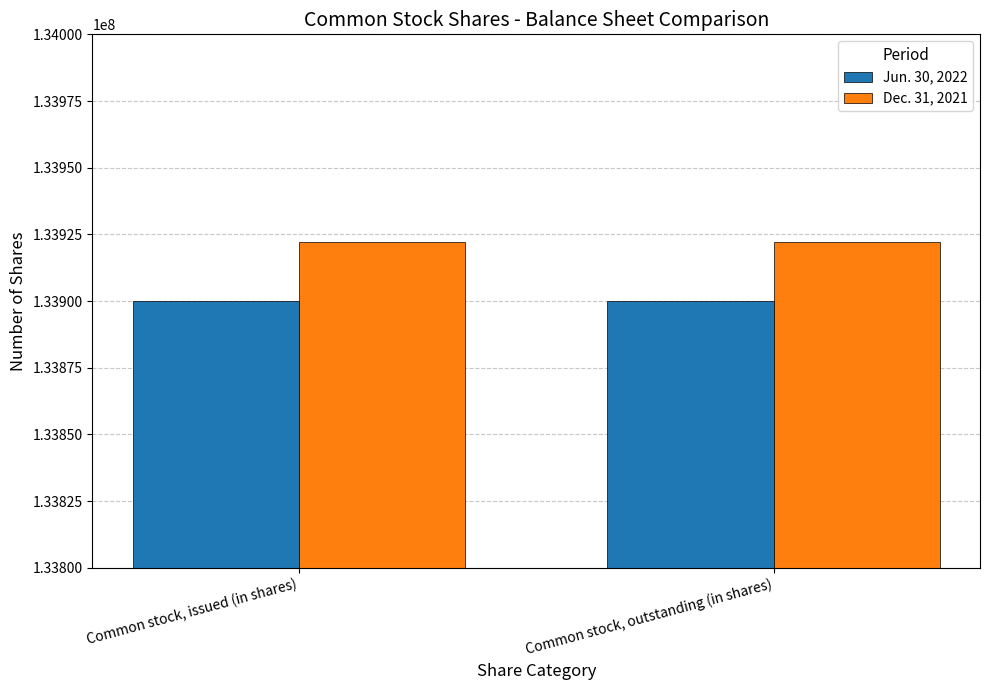

What is the value of the Dec. 31, 2021 bar at the 2nd from the left?

133922305